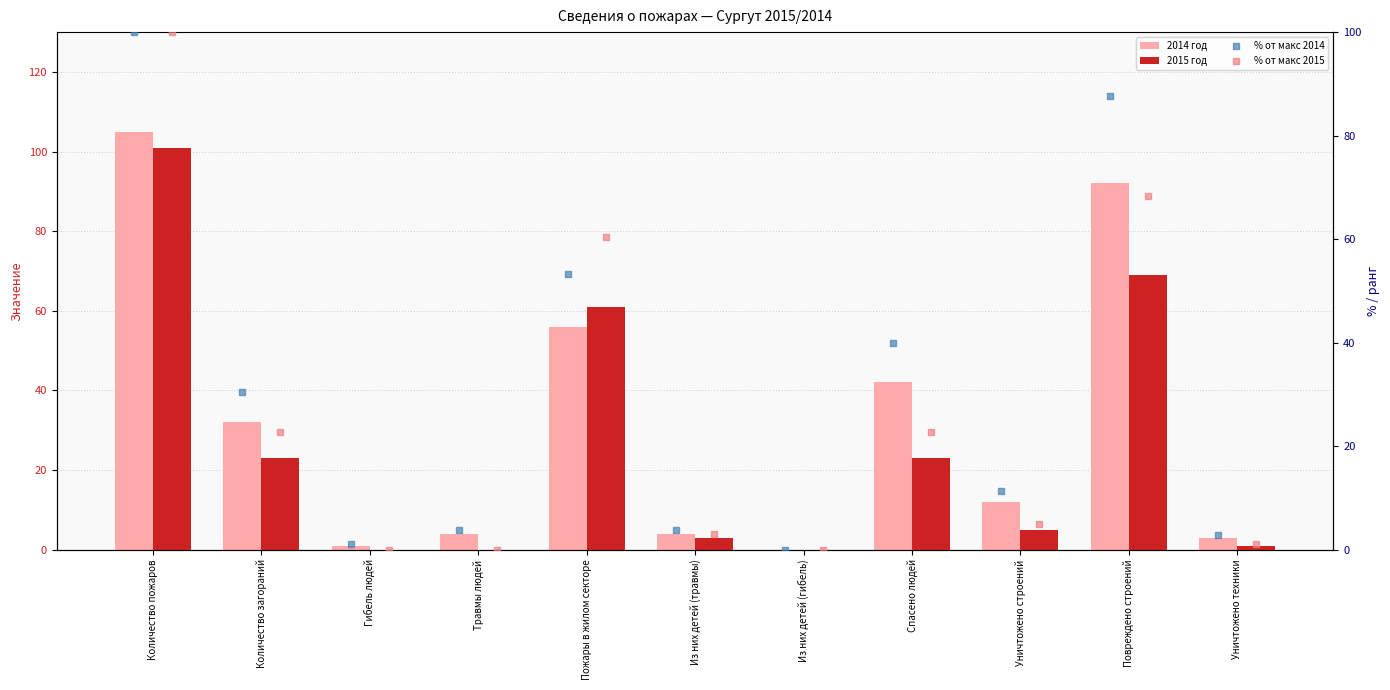

At which category is the sum across all series the highest?

Количество пожаров